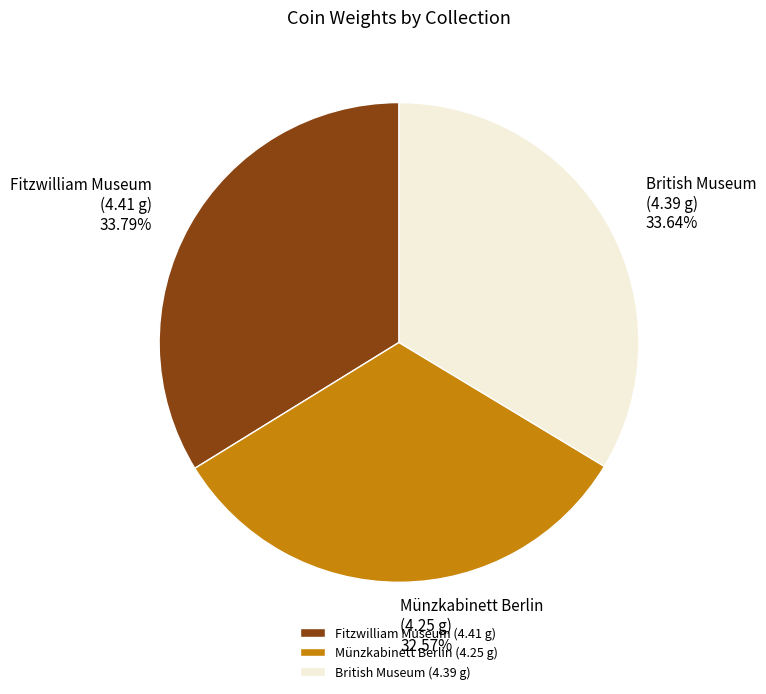

What is the ratio of the value at British Museum to the value at Münzkabinett Berlin?

1.0